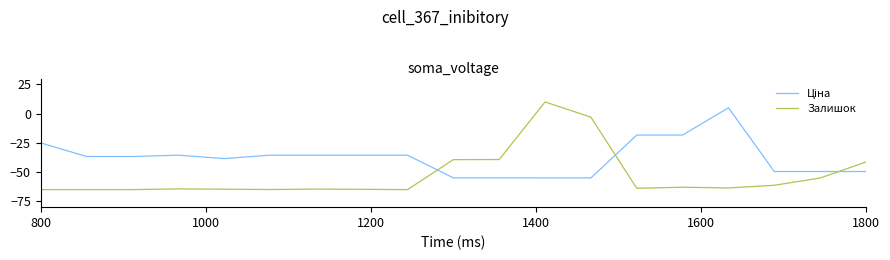

True or false: Залишок has more than 0 points higher than both neighbors.

True